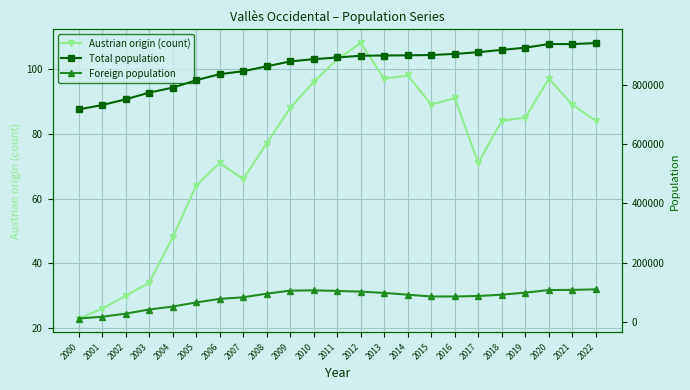

Reading left to right, what are all the values shown in this chart?

Austrian origin (count): 2000=23	2001=26	2002=30	2003=34	2004=48	2005=64	2006=71	2007=66	2008=77	2009=88	2010=96	2011=103	2012=108	2013=97	2014=98	2015=89	2016=91	2017=71	2018=84	2019=85	2020=97	2021=89	2022=84
Total population: 2000=717181	2001=731844	2002=751049	2003=773800	2004=790432	2005=815628	2006=836077	2007=845942	2008=862368	2009=878893	2010=886530	2011=892260	2012=898173	2013=898921	2014=899532	2015=900661	2016=904240	2017=910031	2018=917905	2019=925237	2020=937508	2021=937422	2022=940881
Foreign population: 2000=12242	2001=18143	2002=28625	2003=42543	2004=52507	2005=66358	2006=78346	2007=83790	2008=95976	2009=106183	2010=107203	2011=105180	2012=102762	2013=98547	2014=92497	2015=86439	2016=86483	2017=88079	2018=92714	2019=99345	2020=108265	2021=108678	2022=110621